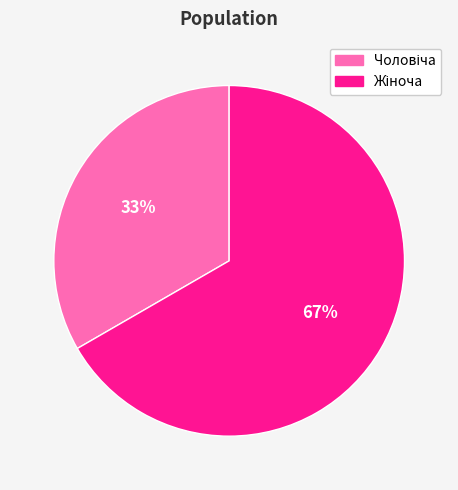

Is there a majority slice in this chart?

Yes